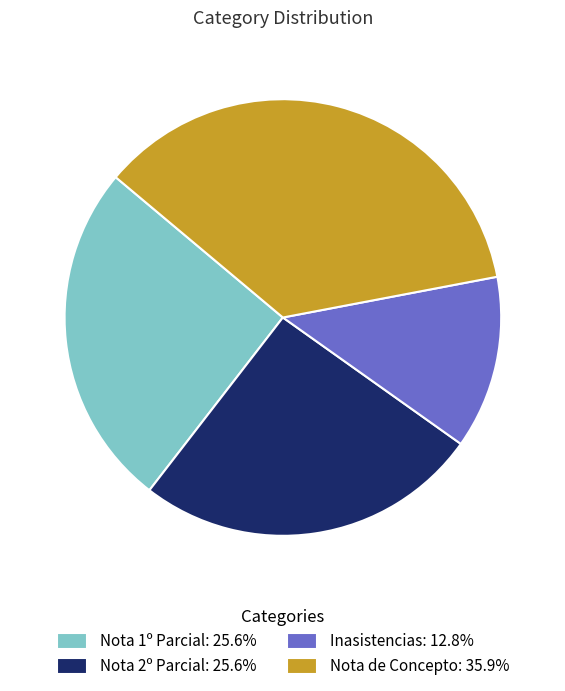

Is there a majority slice in this chart?

No